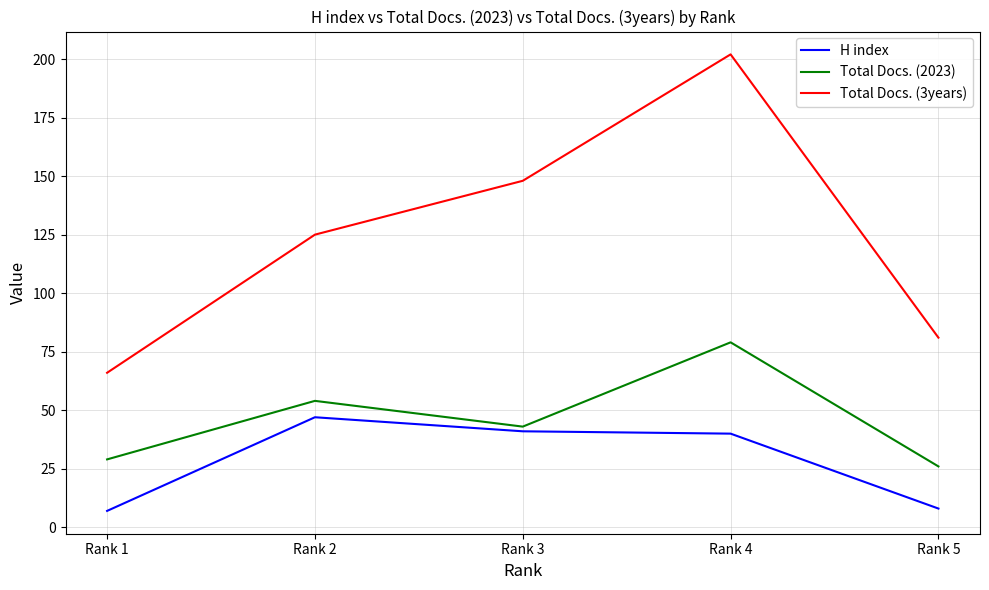

True or false: H index and Total Docs. (3years) intersect in this chart.

False